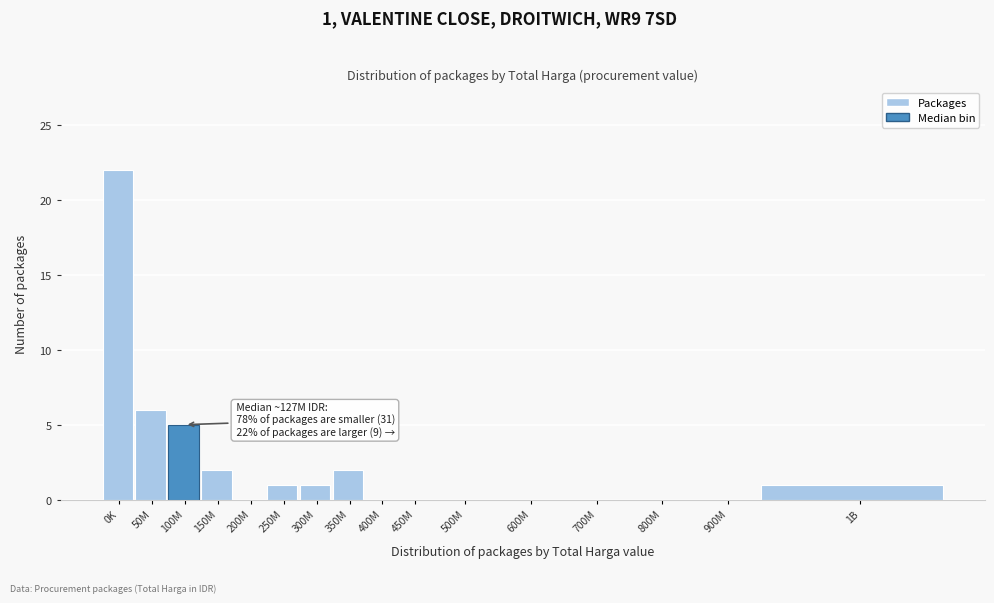

Reading left to right, transcribe all the data shown in this chart.

0K=22	50M=6	100M=5	150M=2	200M=0	250M=1	300M=1	350M=2	400M=0	450M=0	500M=0	600M=0	700M=0	800M=0	900M=0	1B=1